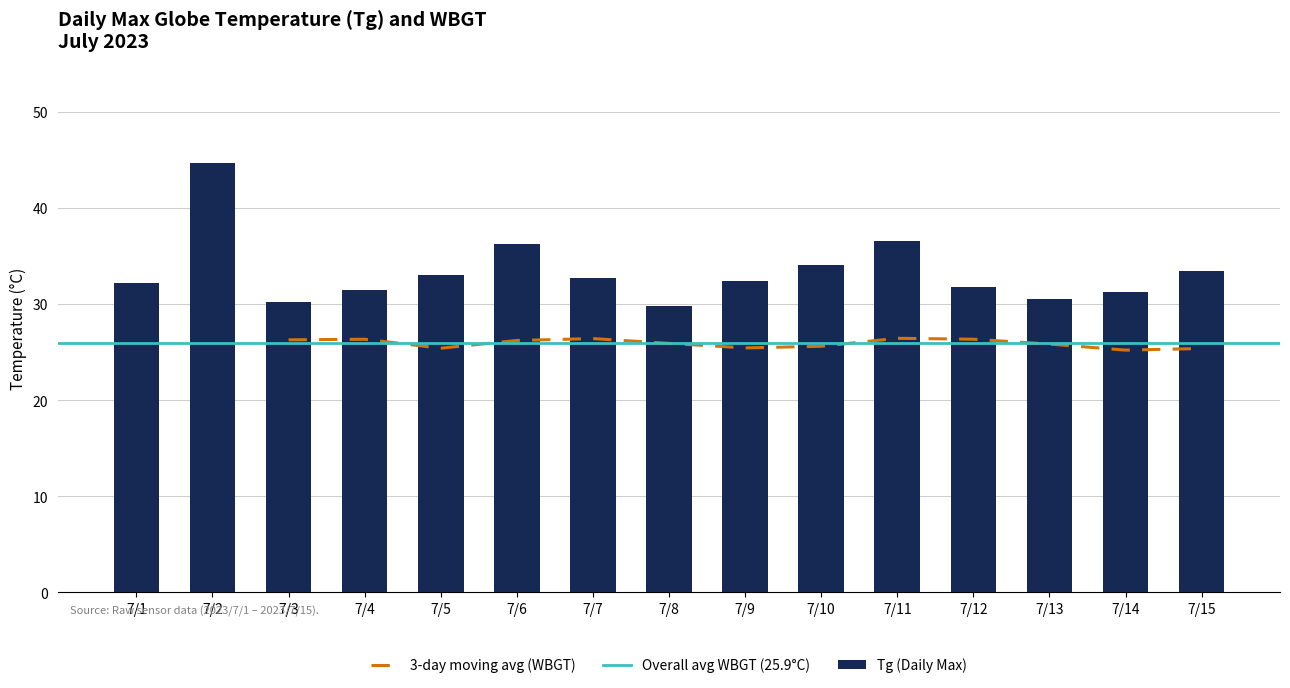

Which category has the highest value in the Tg (Daily Max) series?

7/2